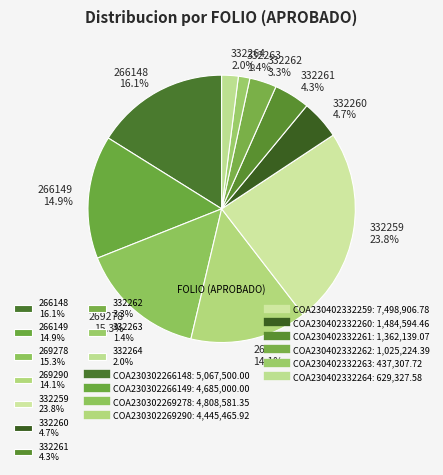

Which has a higher value, 332259 23.8% or 269290 14.1%?

332259 23.8%